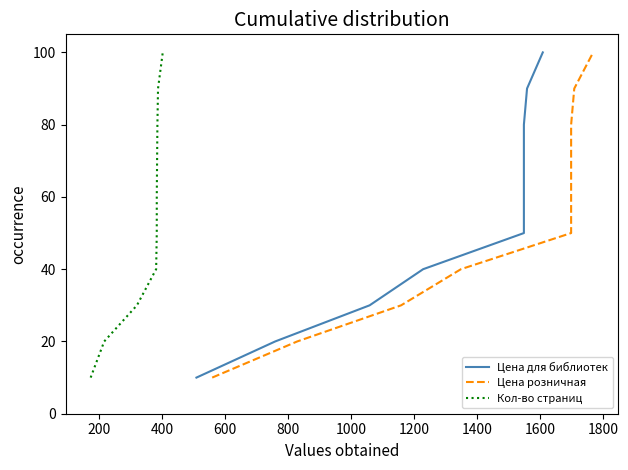

What is the difference between the maximum and minimum values in the Кол-во страниц series?

90